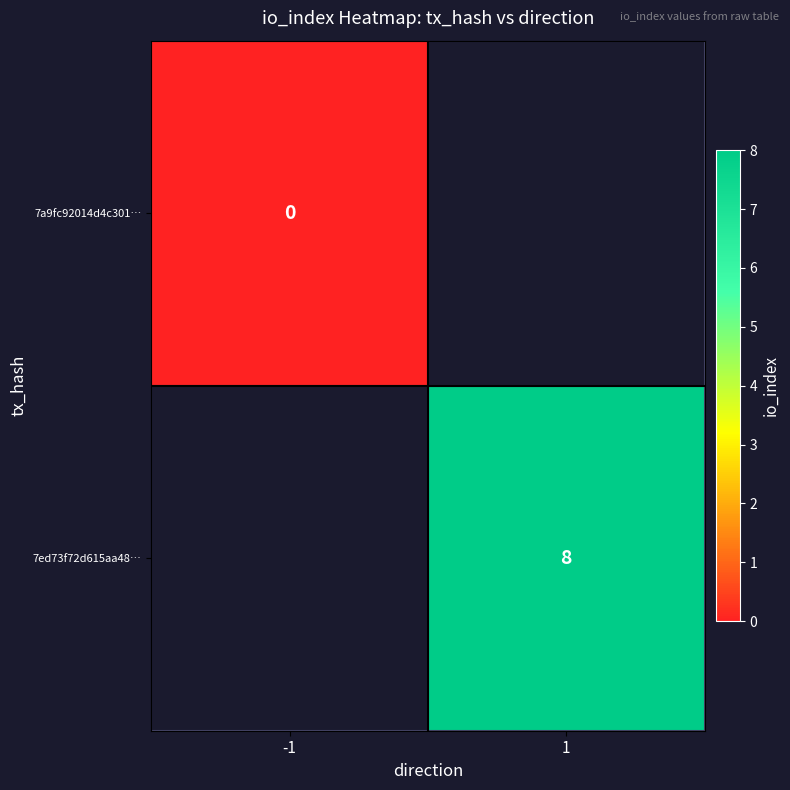

The 7ed73f72d615aa48… series shows 5 at 1. True or false?

False